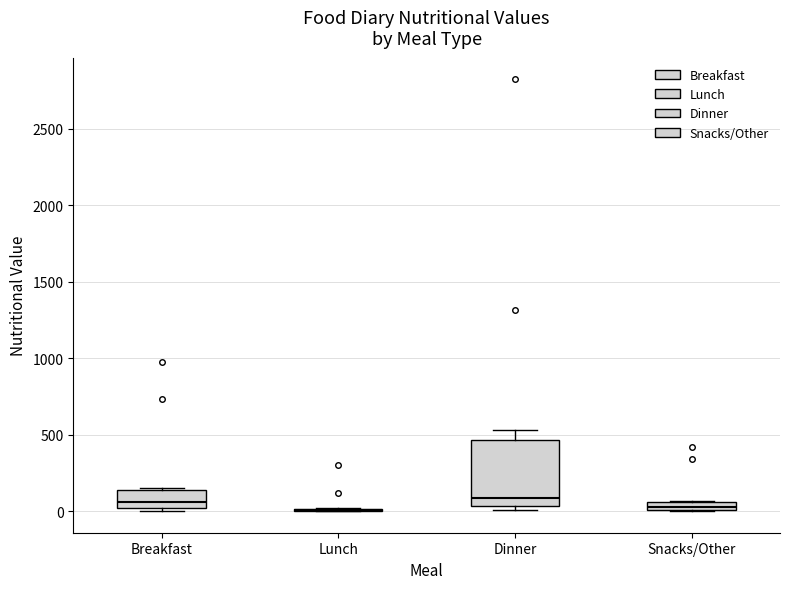

Comparing the boxes themselves (not the whiskers), which one is the tallest?

Dinner